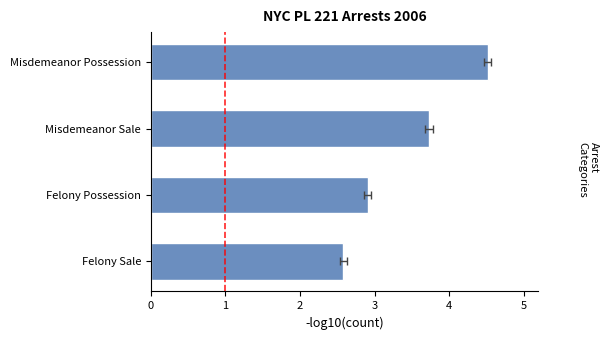

True or false: the data shows 2.9 at Felony Possession.

True